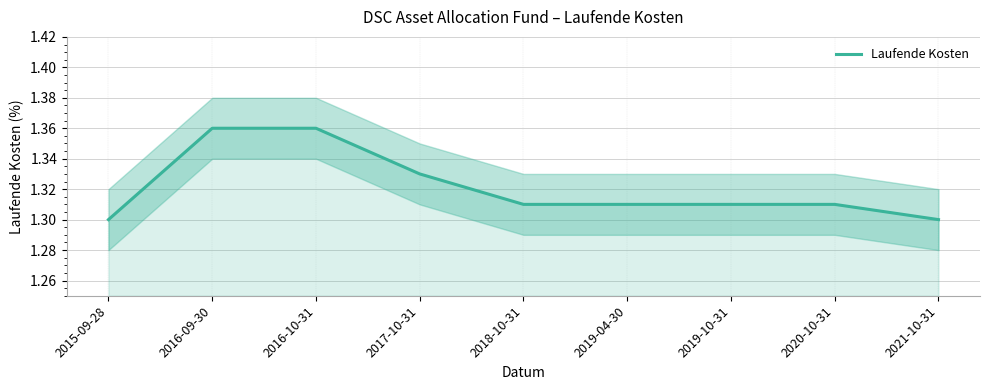

Reading left to right, what are all the values shown in this chart?

2015-09-28=1.3	2016-09-30=1.4	2016-10-31=1.4	2017-10-31=1.3	2018-10-31=1.3	2019-04-30=1.3	2019-10-31=1.3	2020-10-31=1.3	2021-10-31=1.3